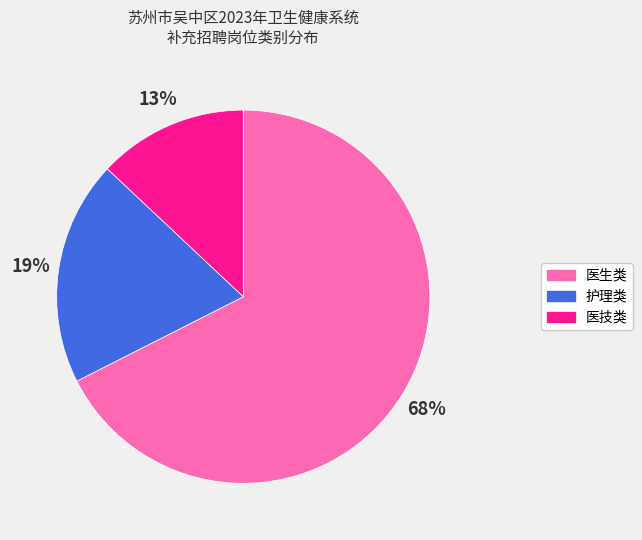

What percentage is the 护理类 slice, to the nearest percent?

19%